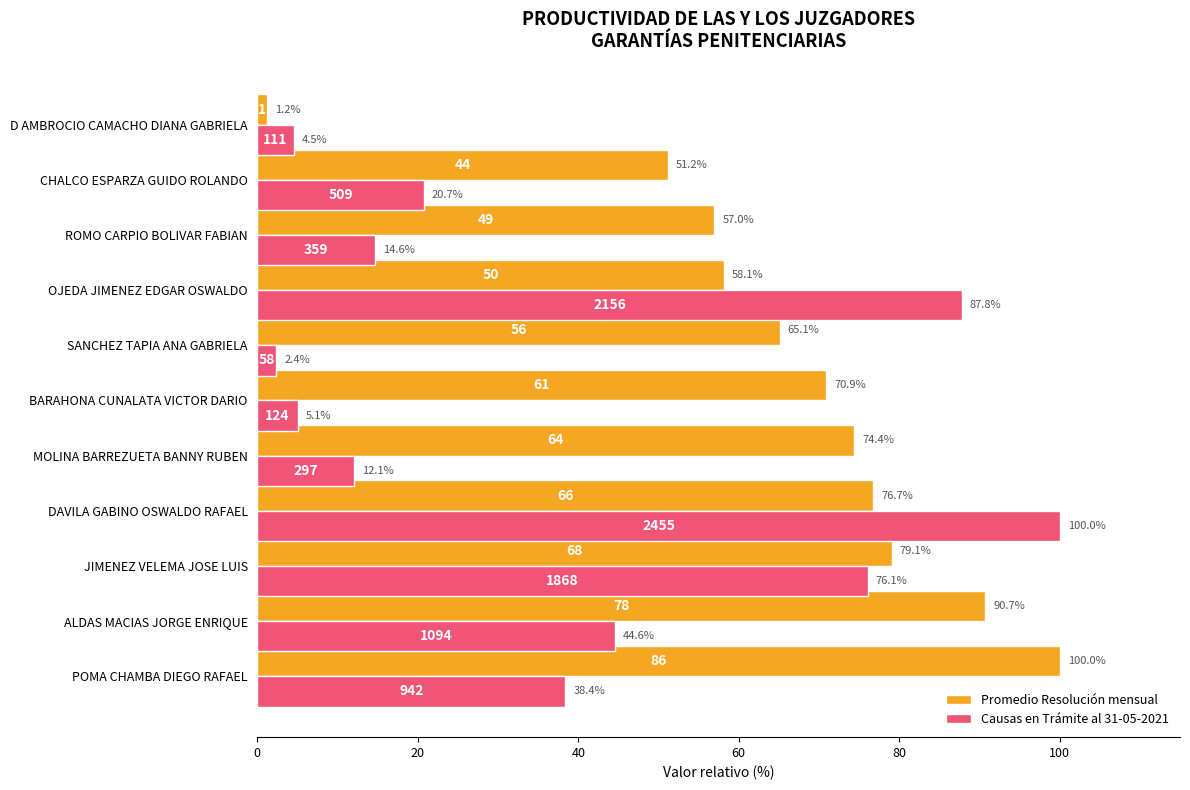

How many data points in Promedio Resolución mensual are above 70?

6